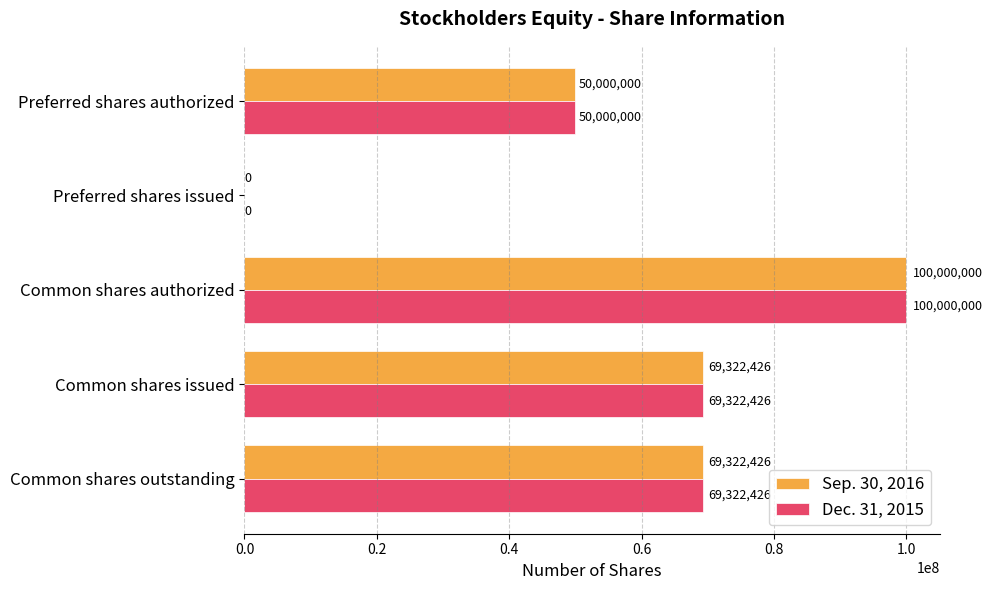

What is the total value across all series at Preferred shares authorized?

100000000